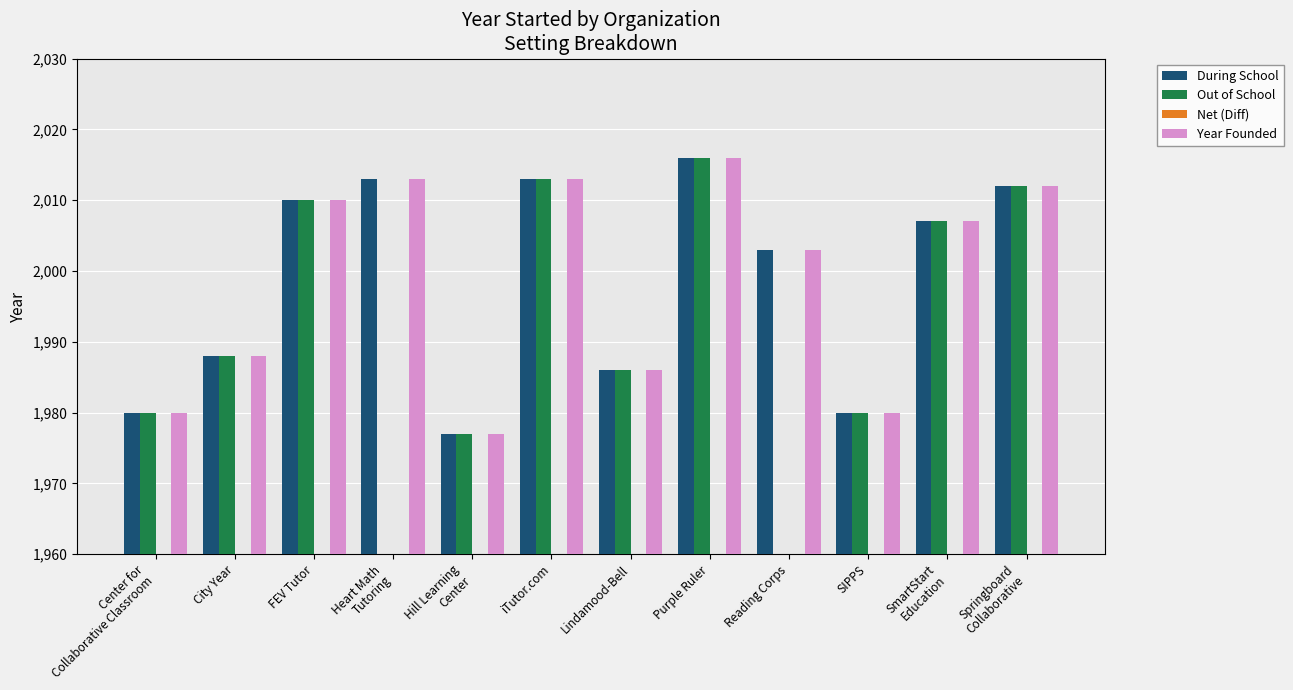

What is the spread (max minus min) of values at FEV Tutor?

2010